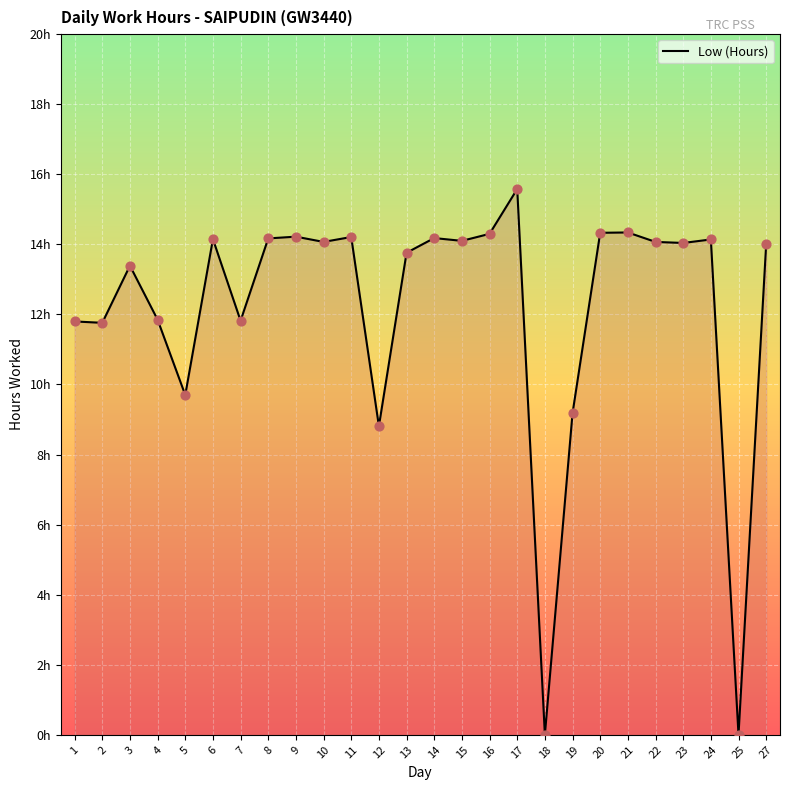

What is the change in value from 3 to 17?

+2.2